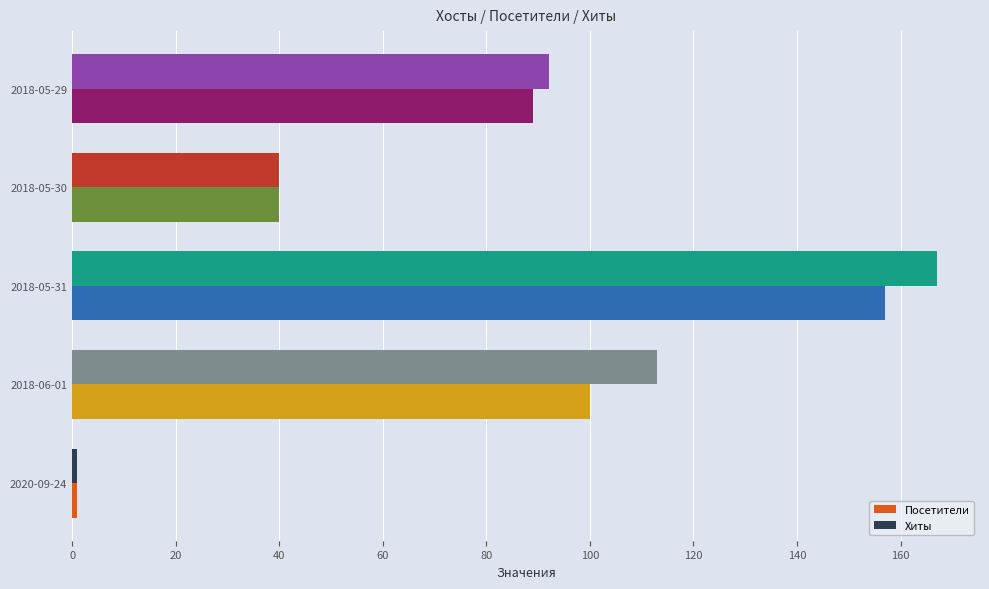

How many data points does each series have?

5